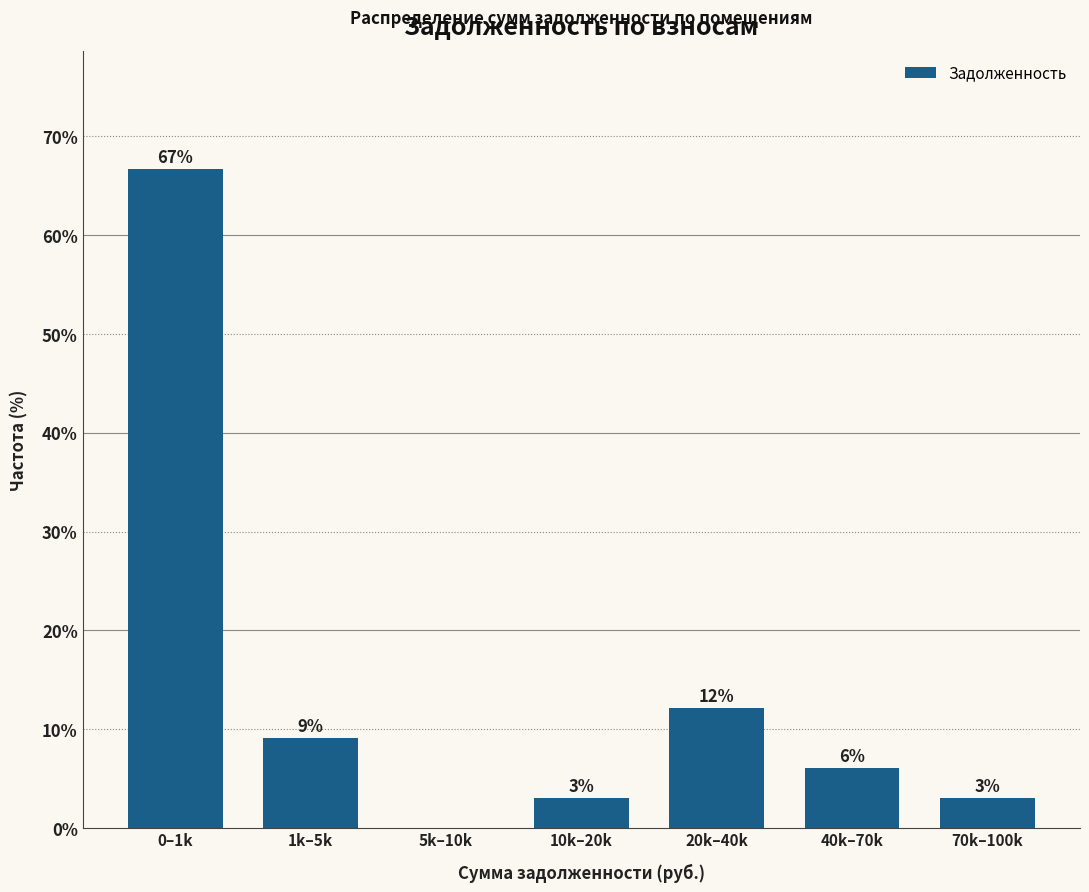

What is the change in value from 5k–10k to 10k–20k?

+3.0